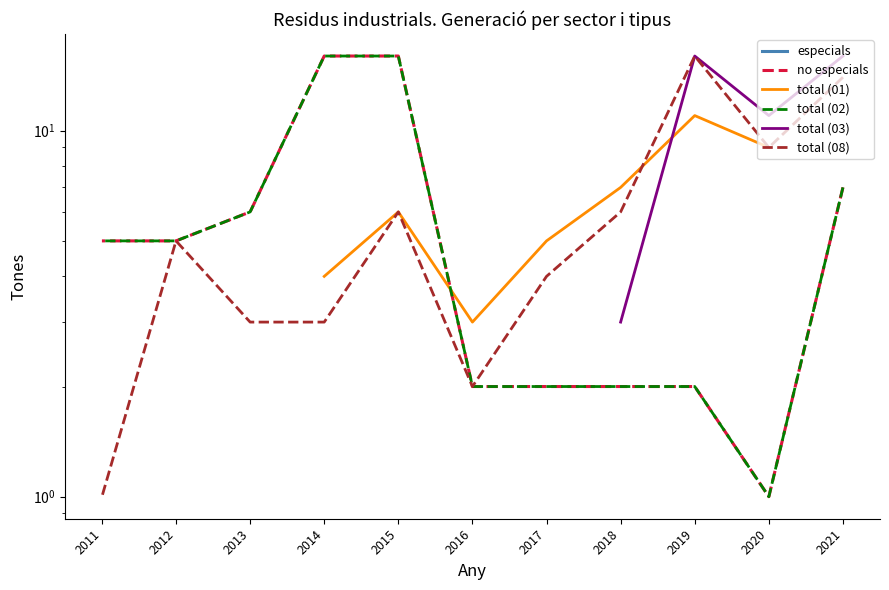

Which category has the lowest value in the total (08) series?

2011